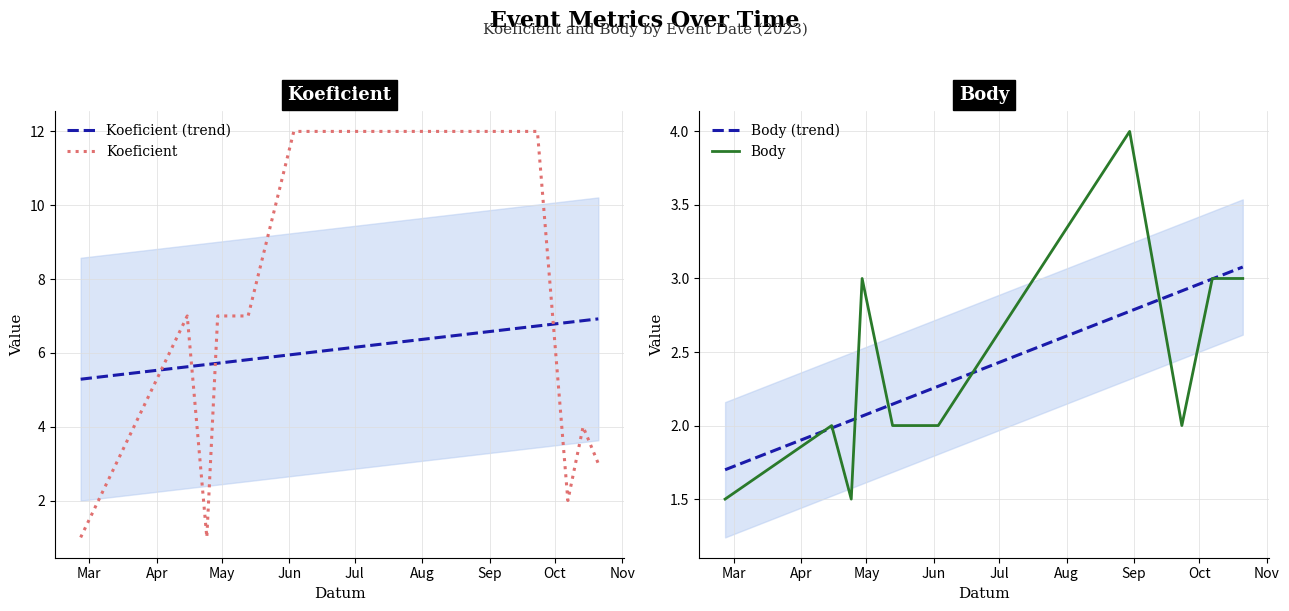

Which series ends up on top after the final intersection of Body and Koeficient?

Koeficient